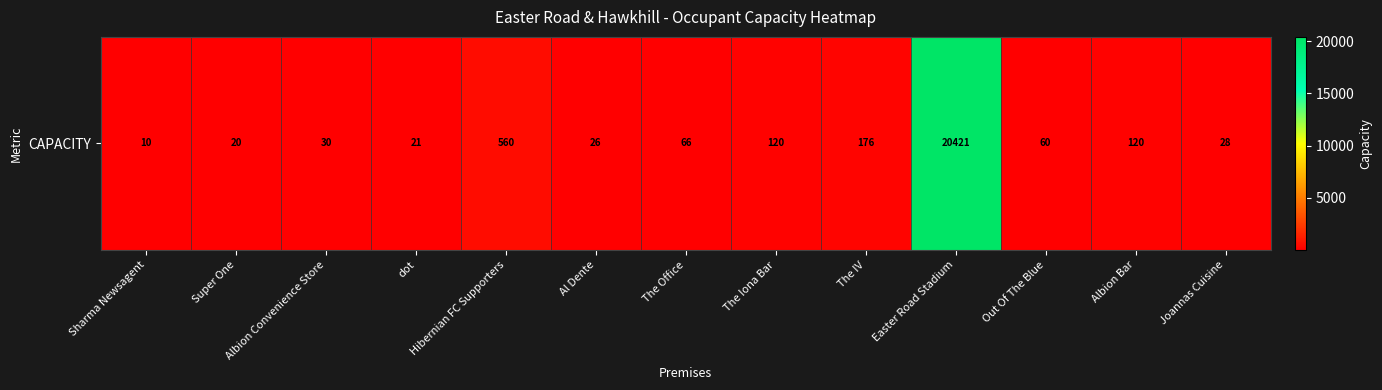

What is the difference between the maximum and minimum values?

20411